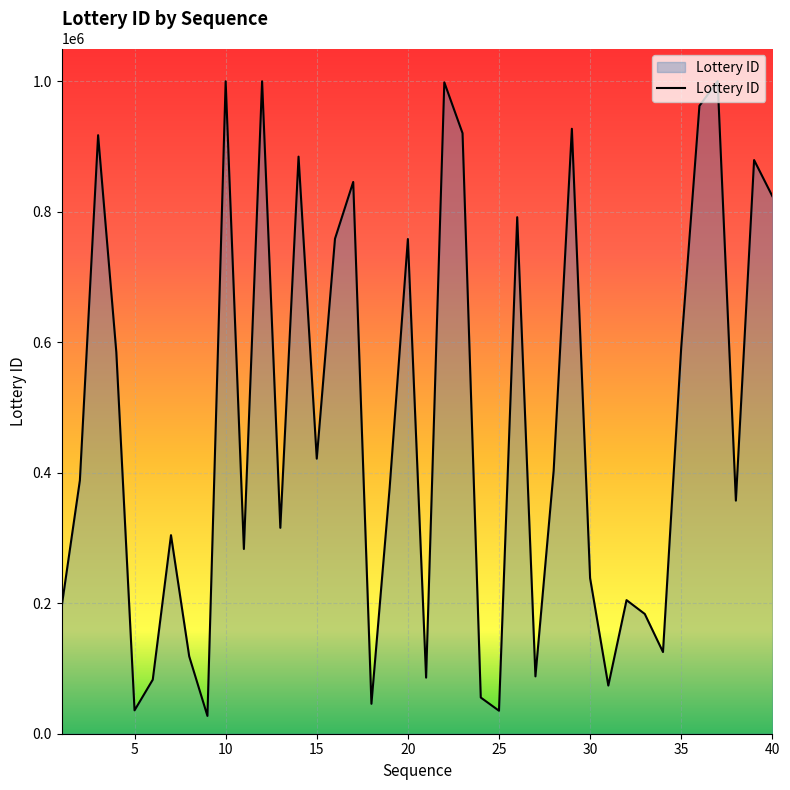

What is the smallest value displayed?

27313